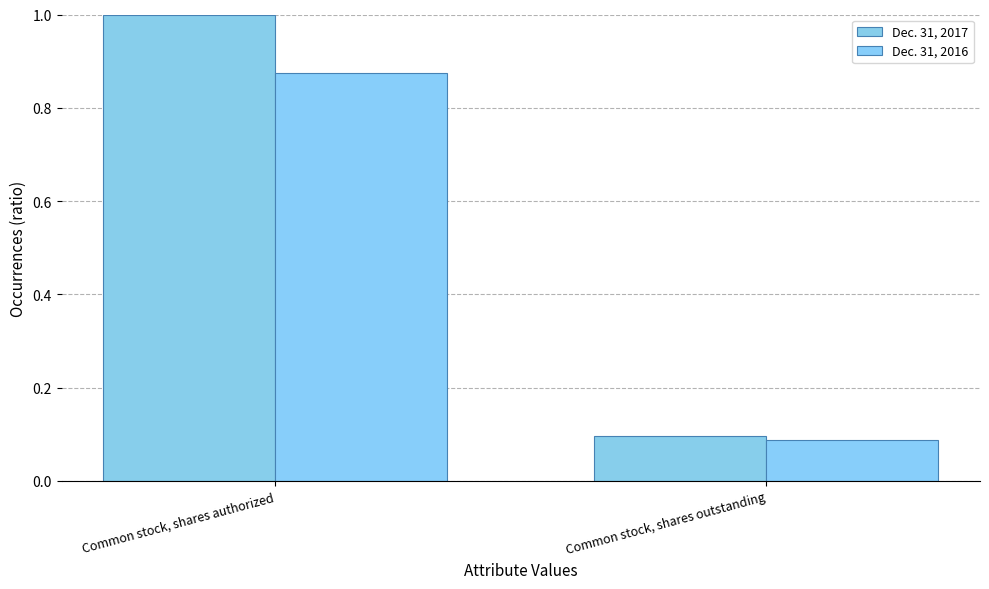

At which category is the sum across all series the highest?

Common stock, shares authorized